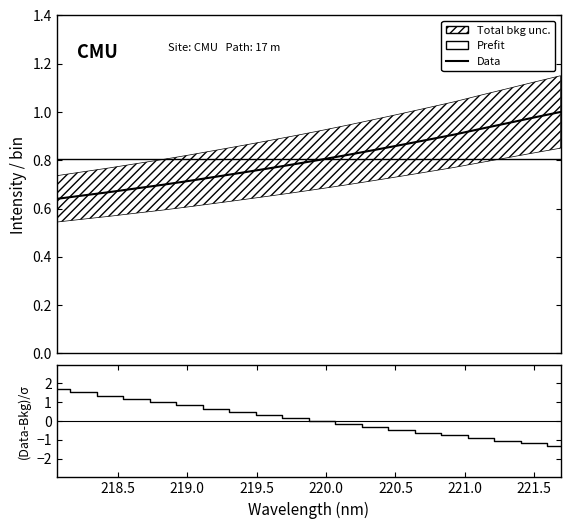

The Prefit series shows 0.9 at 218.5. True or false?

False